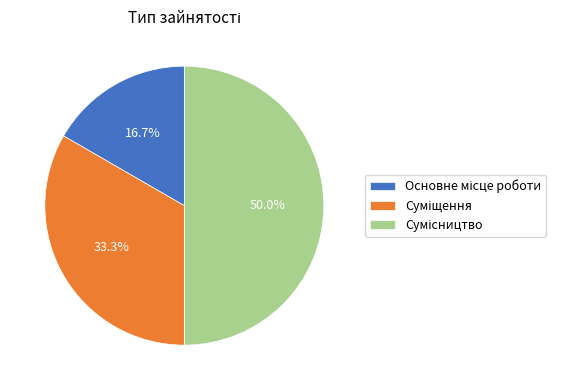

Count the number of slices in the pie.

3